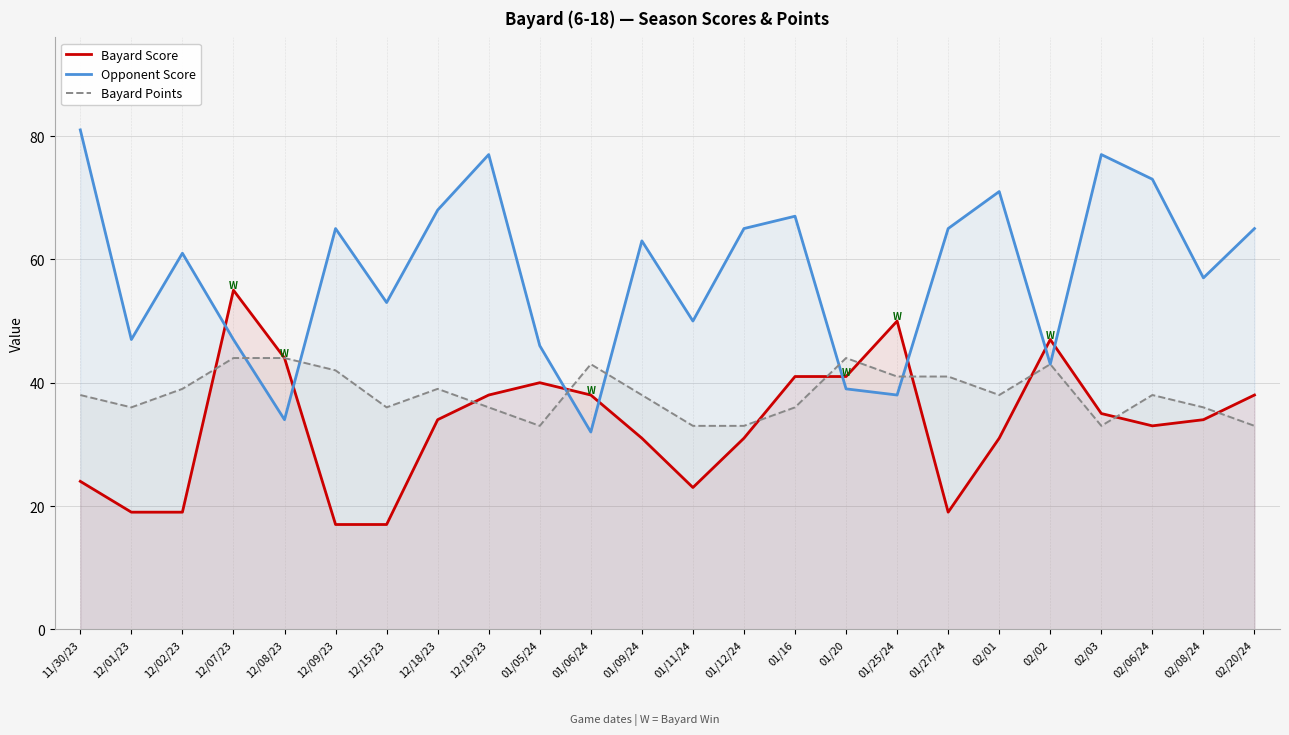

At which label is Bayard Score closest to 36?

02/03